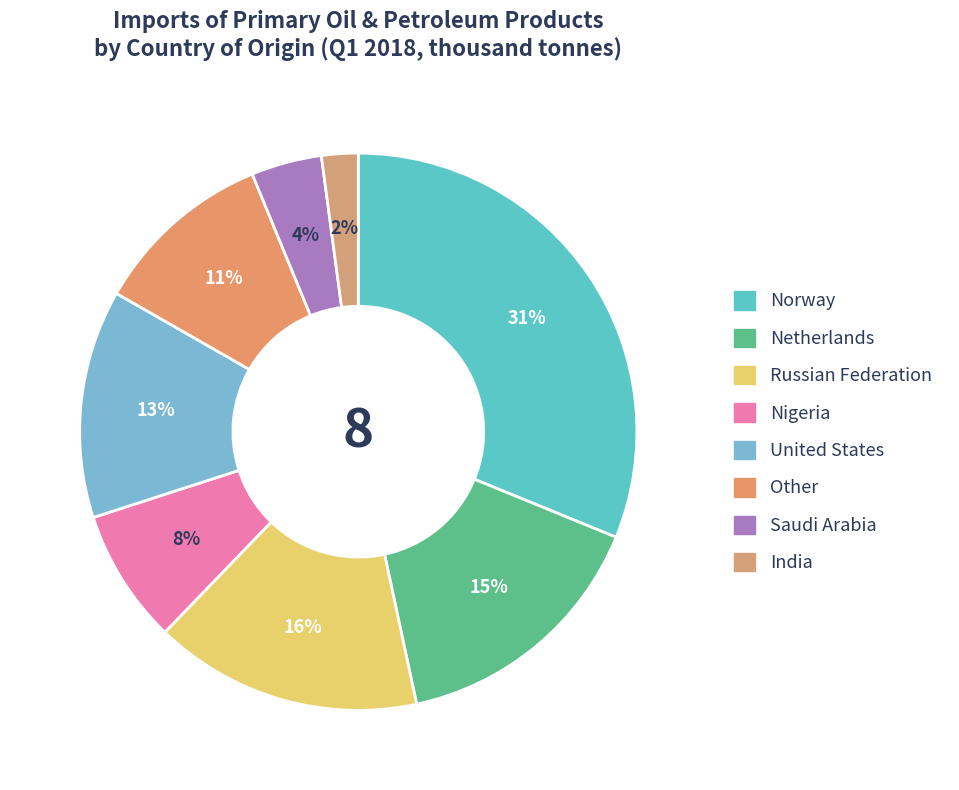

What percentage is the Saudi Arabia slice, to the nearest percent?

4%